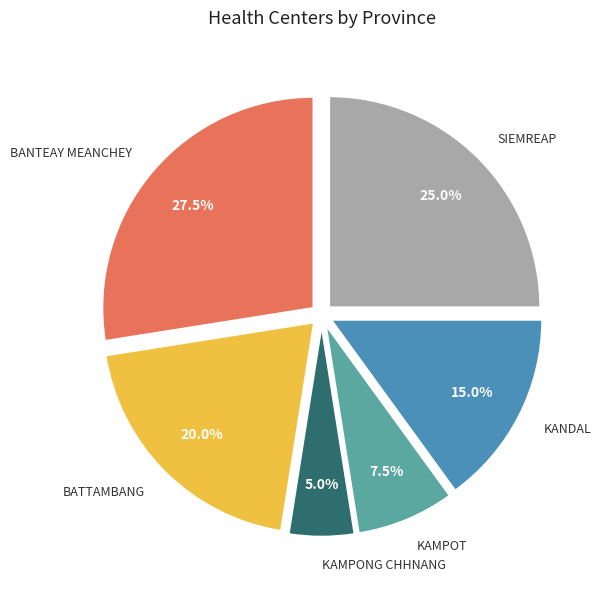

Count the number of slices in the pie.

6